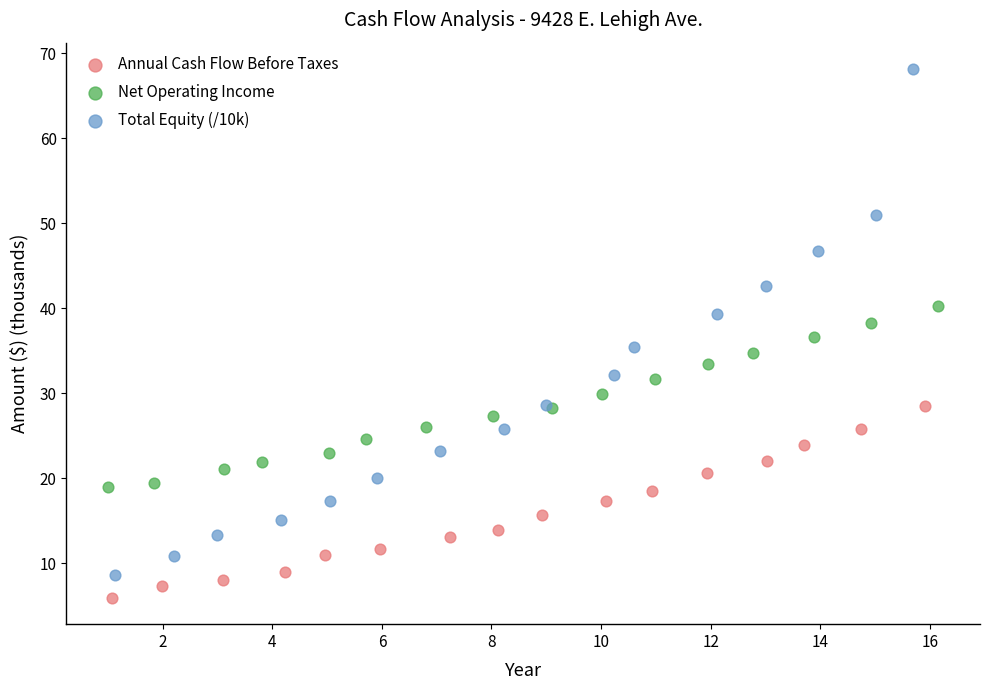

What are all the series names shown in the legend?

Annual Cash Flow Before Taxes, Net Operating Income, Total Equity (/10k)